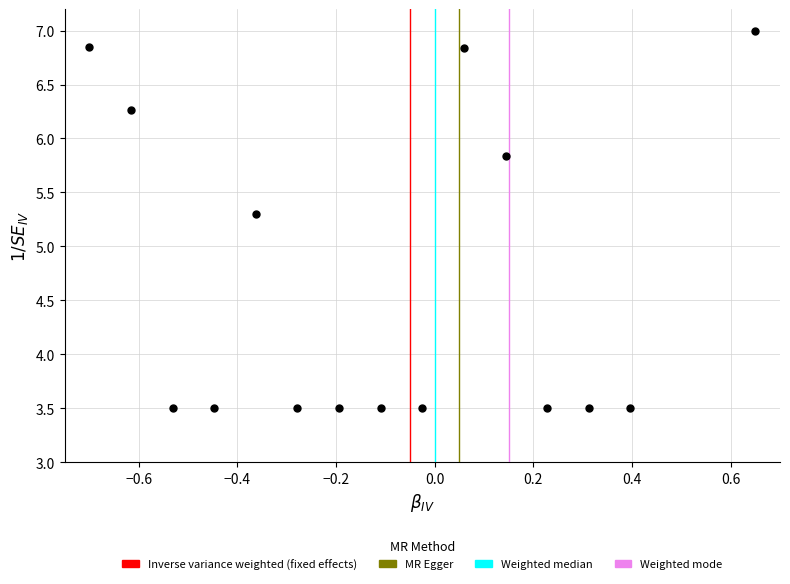

What is the range of X values (max minus min)?

1.4